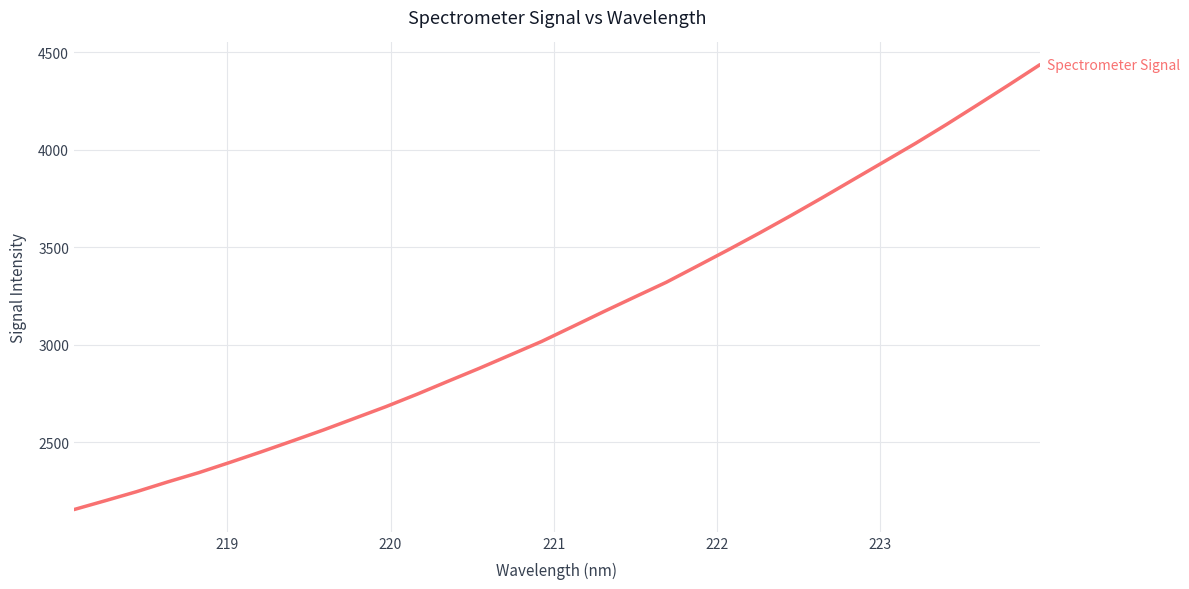

What is the difference between the maximum and minimum values?

2282.0